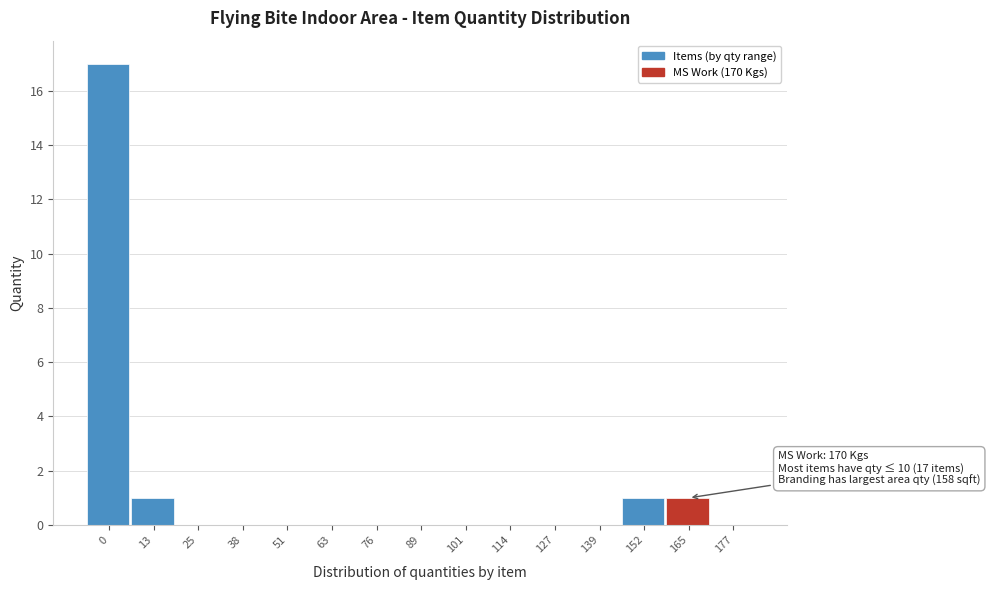

Reading left to right, what are all the values shown in this chart?

0=17	13=1	25=0	38=0	51=0	63=0	76=0	89=0	101=0	114=0	127=0	139=0	152=1	165=1	177=0